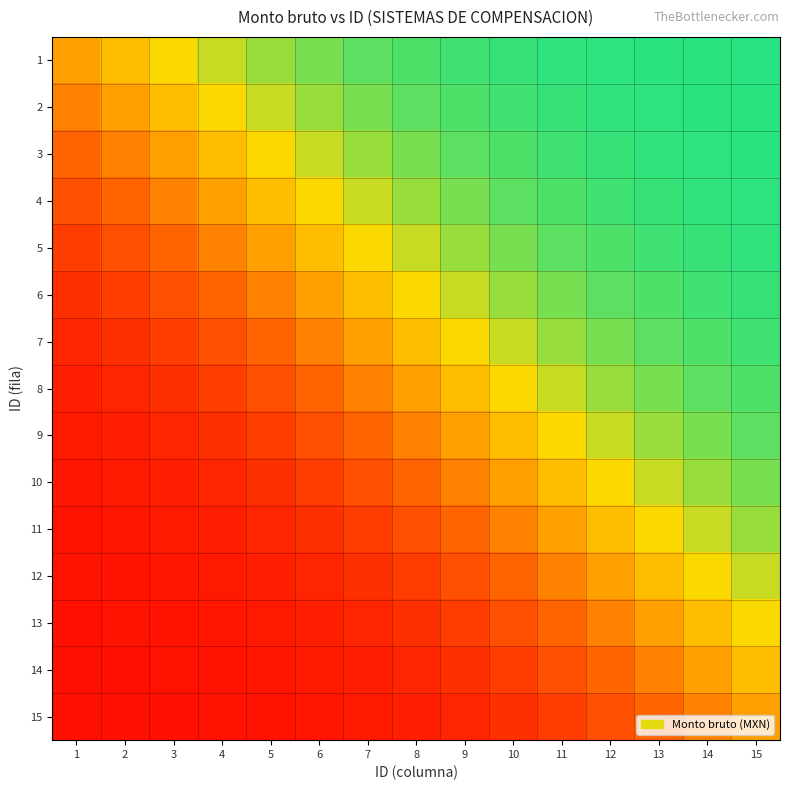

At how many categories does at least one series exceed 0?

15